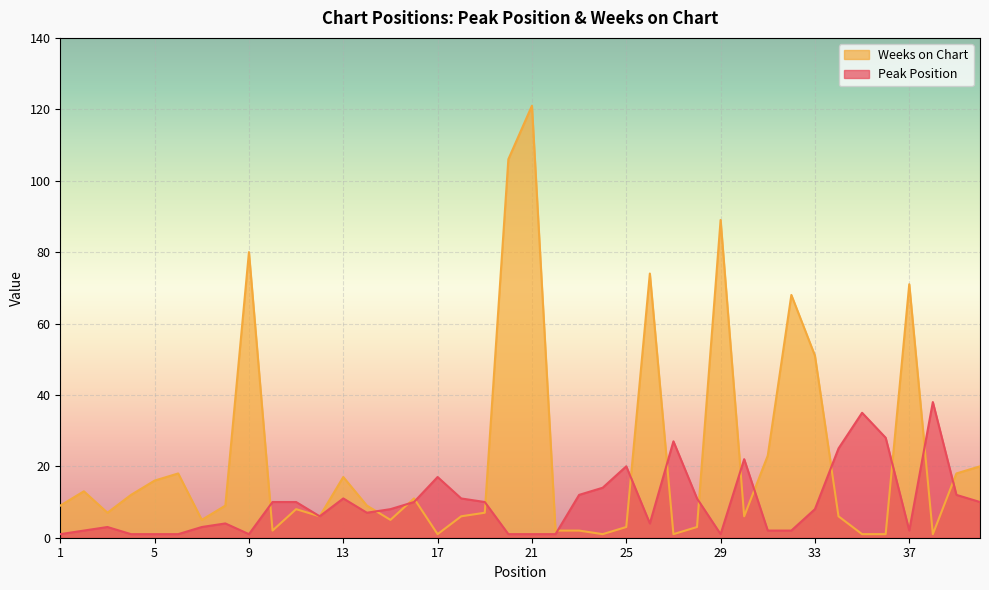

At which category is the sum across all series the highest?

21